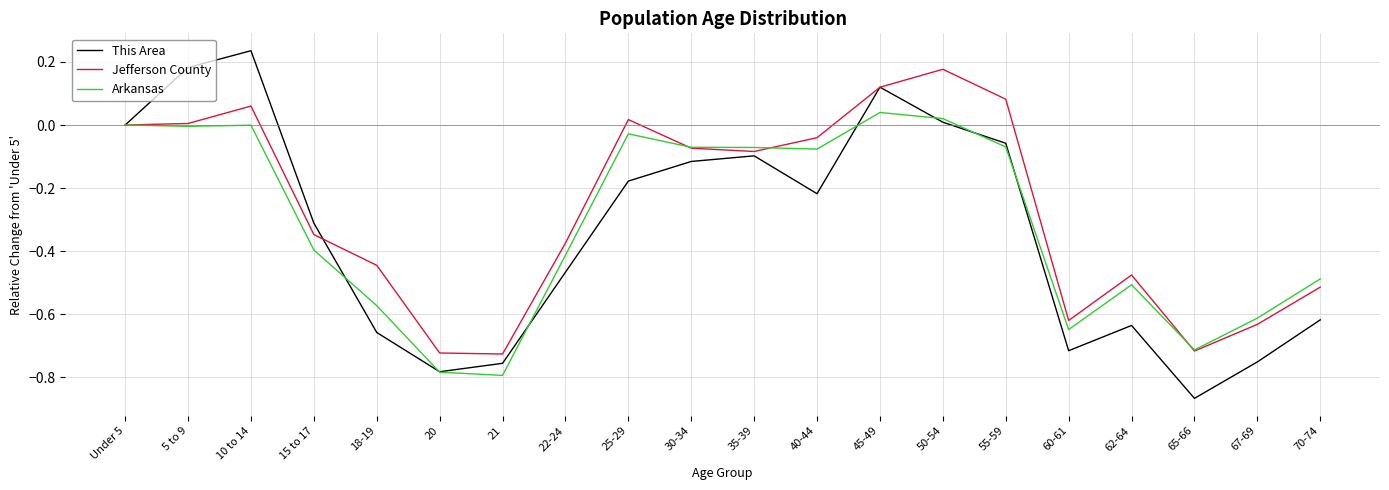

The Jefferson County series shows -0.1 at 30-34. True or false?

True